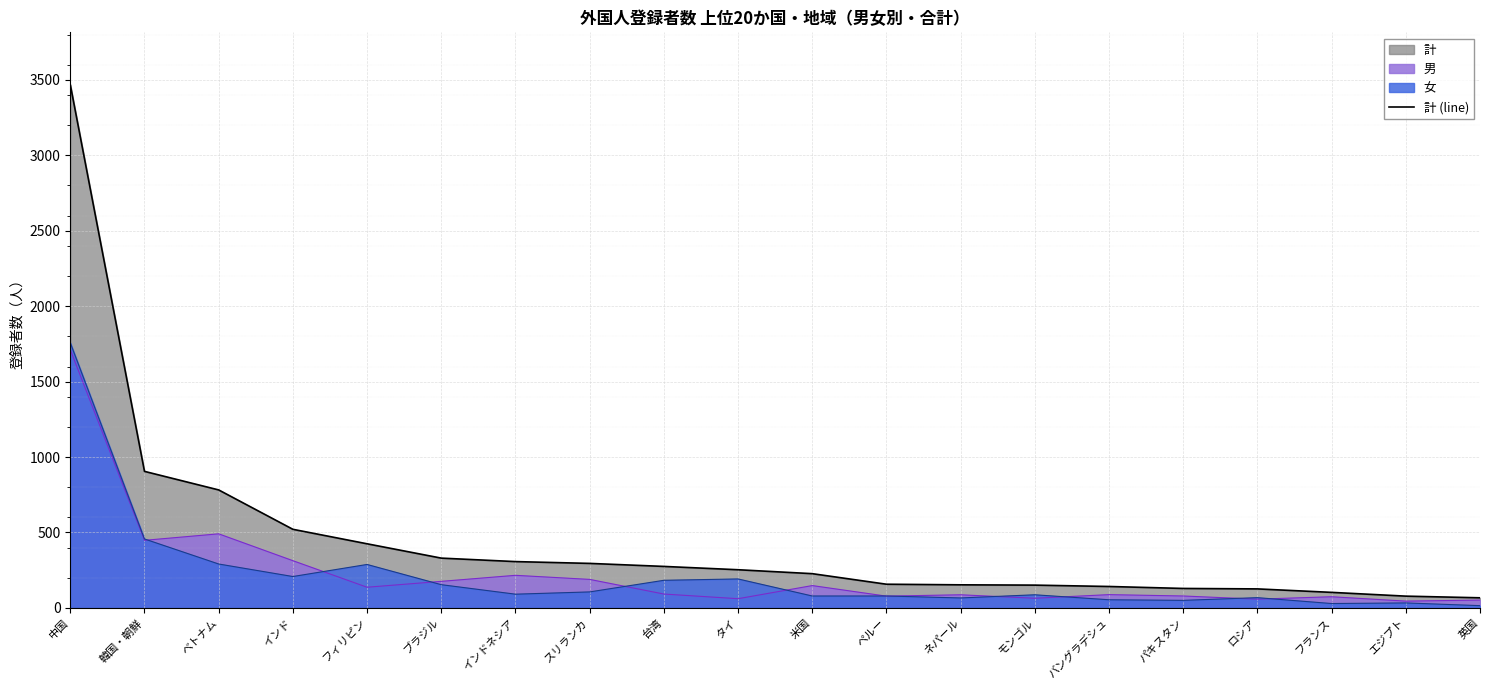

Reading left to right, what are all the values shown in this chart?

3468	905	782	521	425	330	307	295	275	253	227	157	153	151	142	129	126	103	78	67